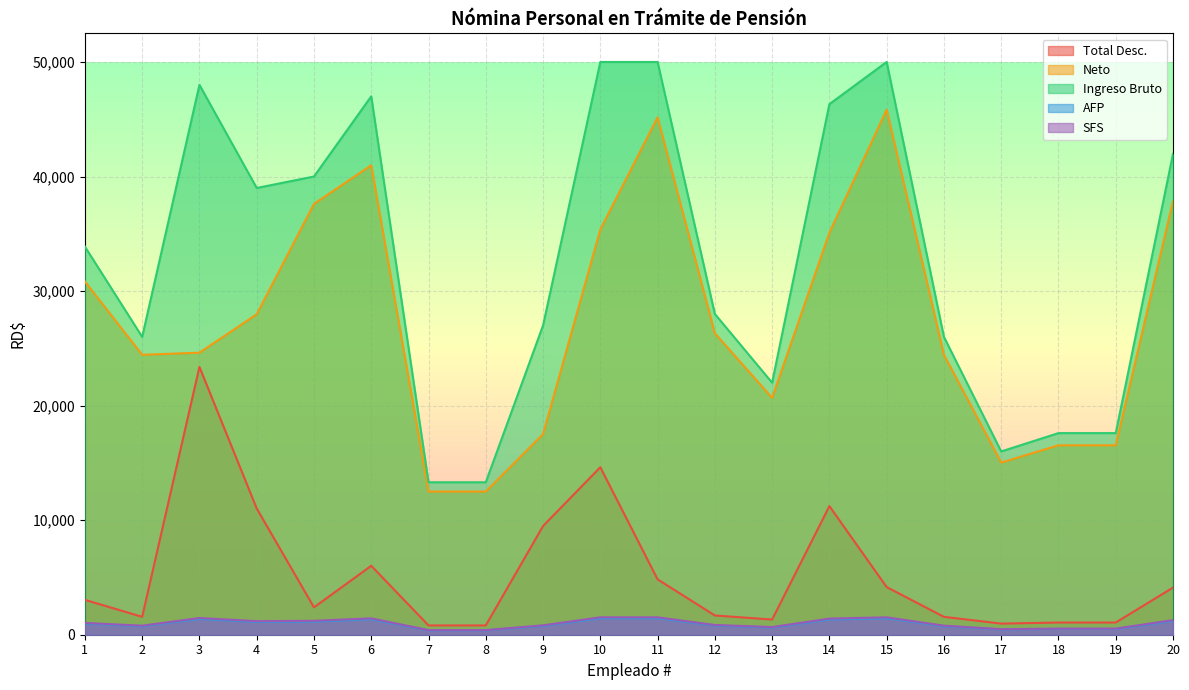

At which category is the sum across all series the highest?

10